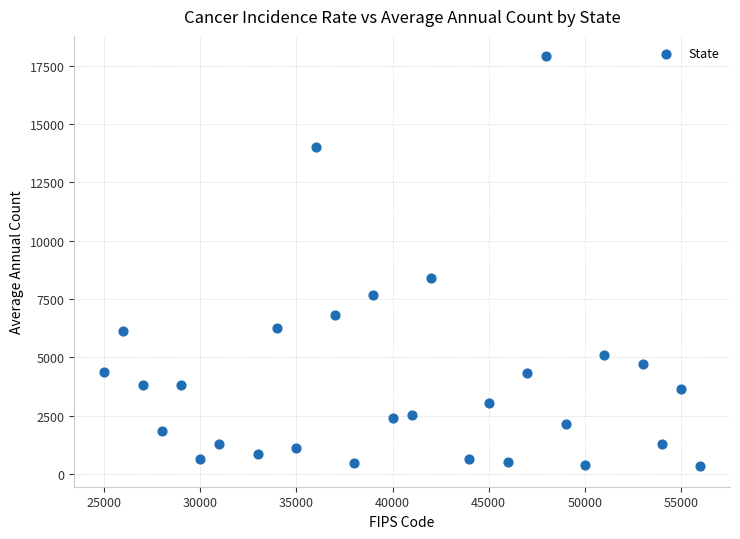

What Y value in the scatter plot is closest to 9118?

8401